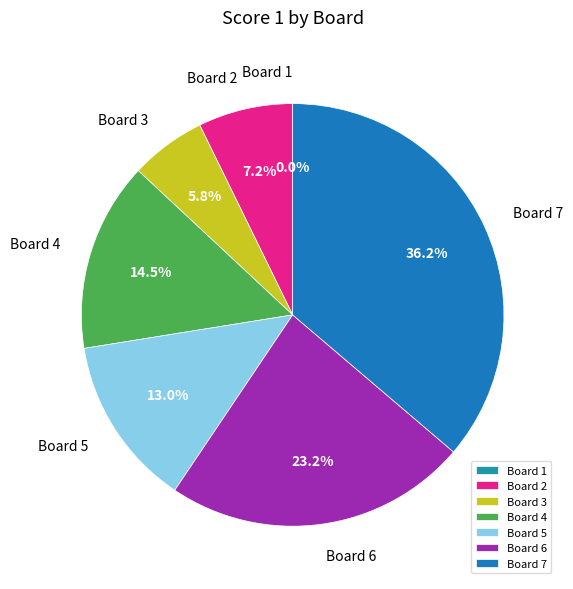

What is the smallest slice in the pie chart?

1